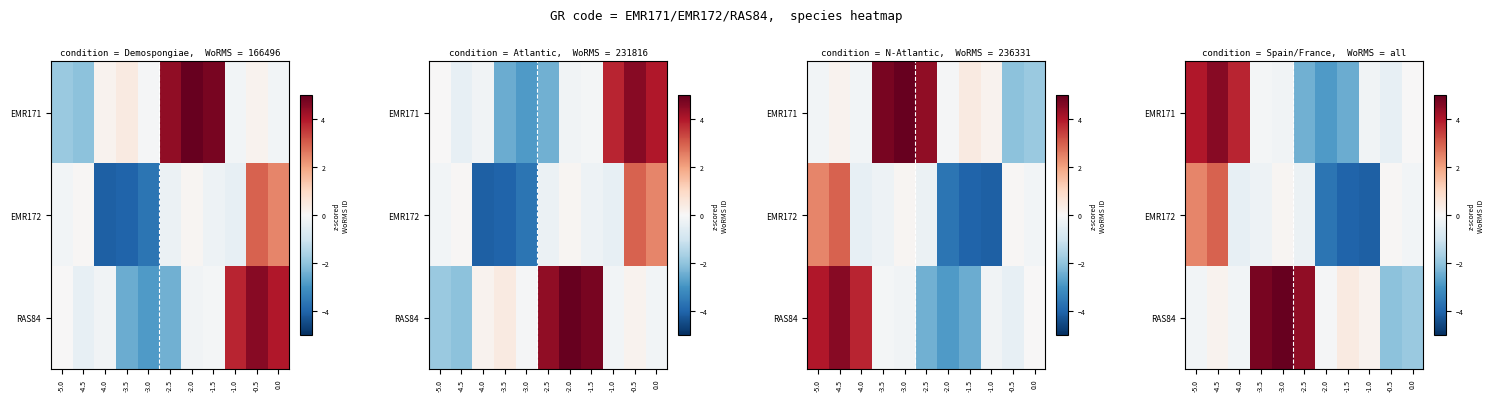

How many data points does each series have?

11